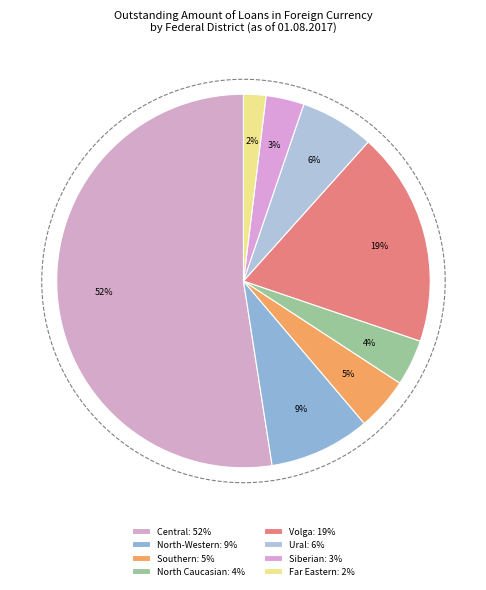

What percentage is the Southern Federal District slice, to the nearest percent?

5%